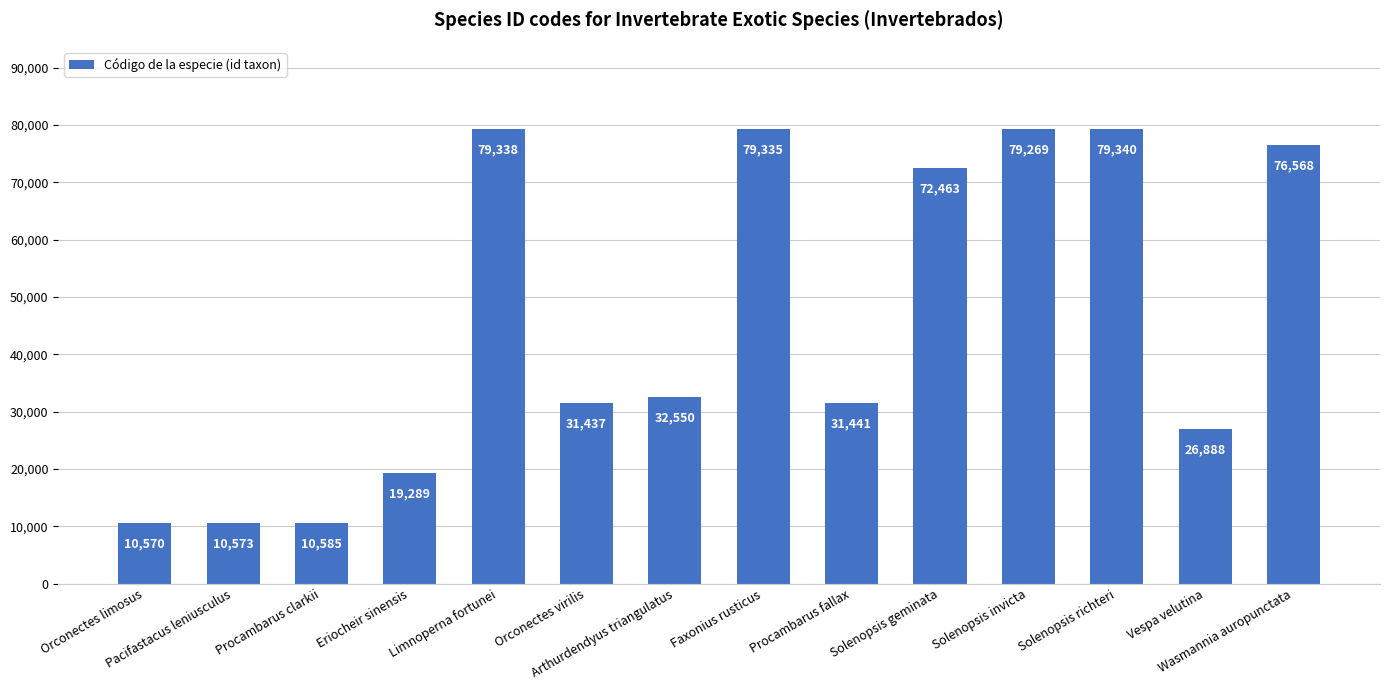

How many distinct data groups are displayed?

1